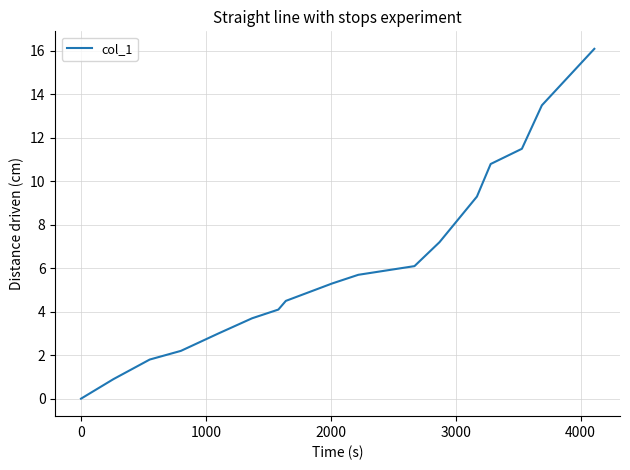

How many positive values are there?

16